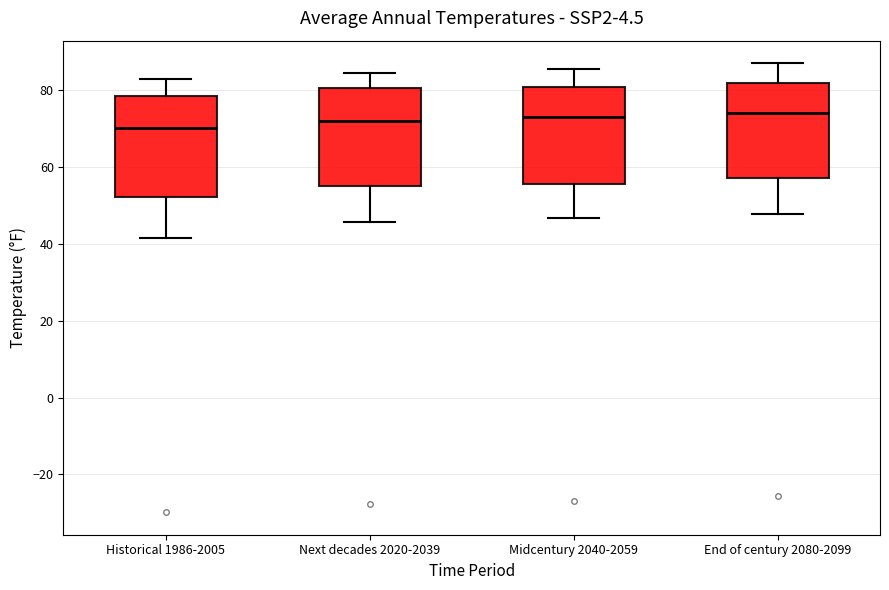

Reading left to right, transcribe this box plot: for each box, give where its median line is, the range the box spans, and where its two whiskers end, as read against the y-axis. The values are not printed on the chart, so give them approximately, as read against the axis.

Historical 1986-2005: median 70, box 52 to 78, whiskers 42 to 82
Next decades 2020-2039: median 72, box 54 to 80, whiskers 46 to 84
Midcentury 2040-2059: median 72, box 56 to 80, whiskers 46 to 86
End of century 2080-2099: median 74, box 58 to 82, whiskers 48 to 88